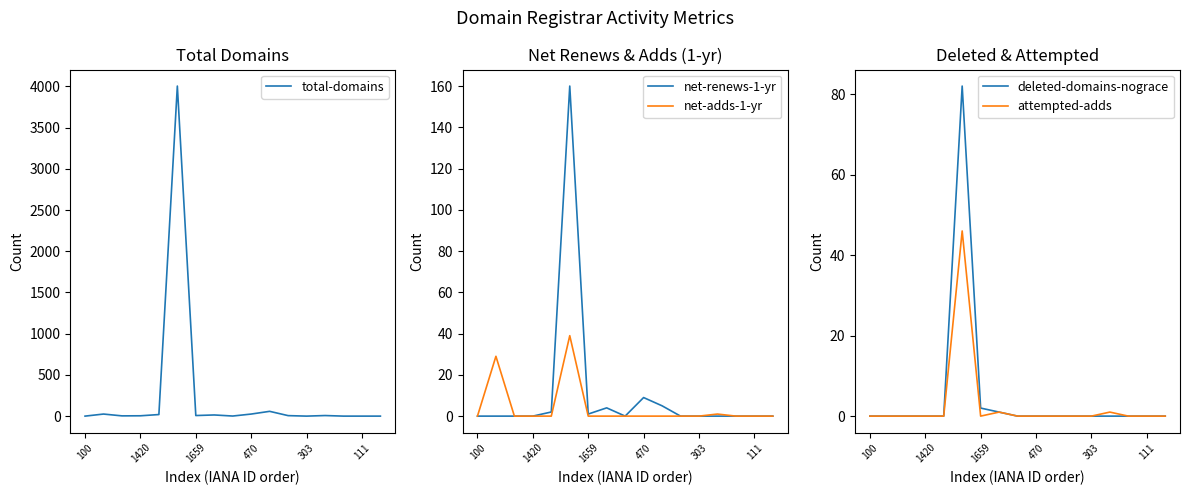

Reading right to left, transcribe all the data shown in this chart.

total-domains: 0	0	0	7	0	6	58	25	1	14	7	4005	19	4	3	25	0
net-renews-1-yr: 0	0	0	0	0	0	5	9	0	4	1	160	2	0	0	0	0
net-adds-1-yr: 0	0	0	1	0	0	0	0	0	0	0	39	0	0	0	29	0
deleted-domains-nograce: 0	0	0	0	0	0	0	0	0	1	2	82	0	0	0	0	0
attempted-adds: 0	0	0	1	0	0	0	0	0	1	0	46	0	0	0	0	0